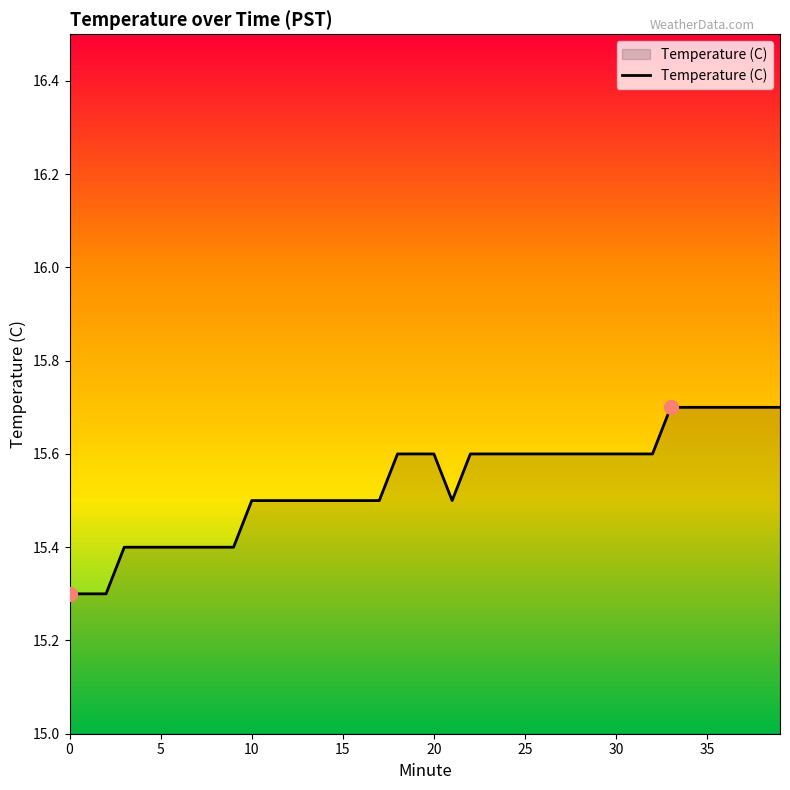

What is the difference between the maximum and minimum values?

0.4